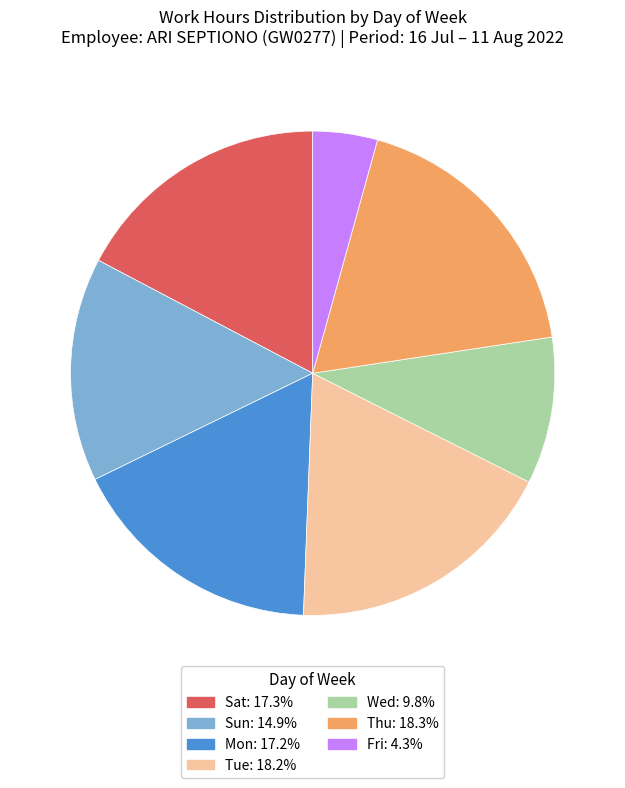

Is there any slice that represents more than half of the pie?

No